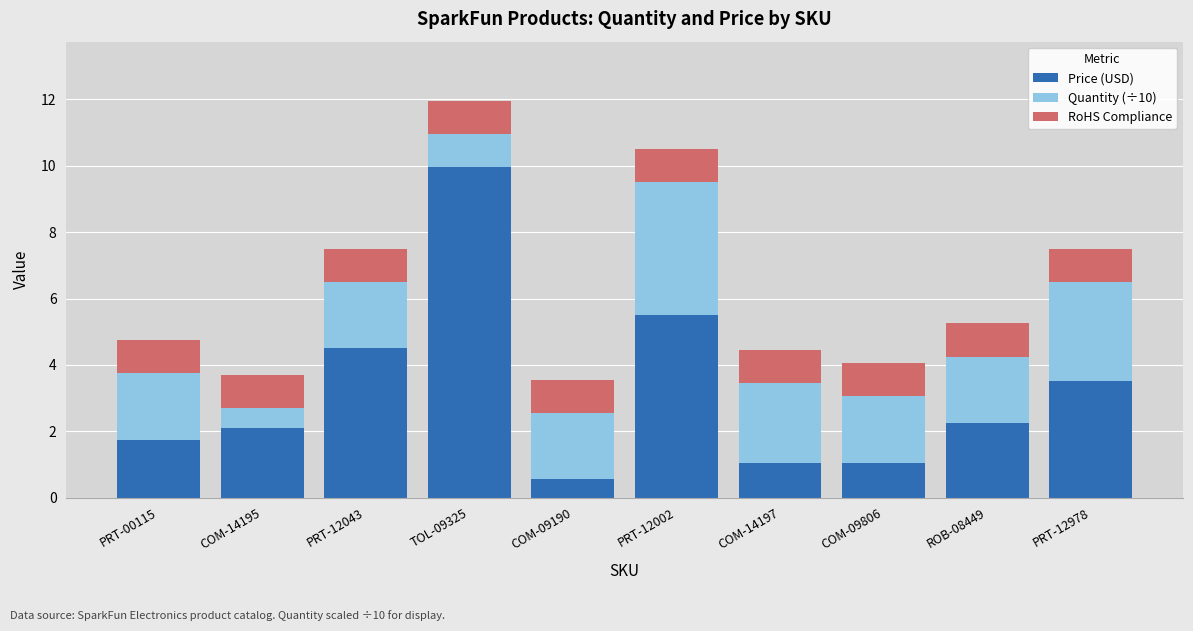

At which category is the sum across all series the highest?

TOL-09325